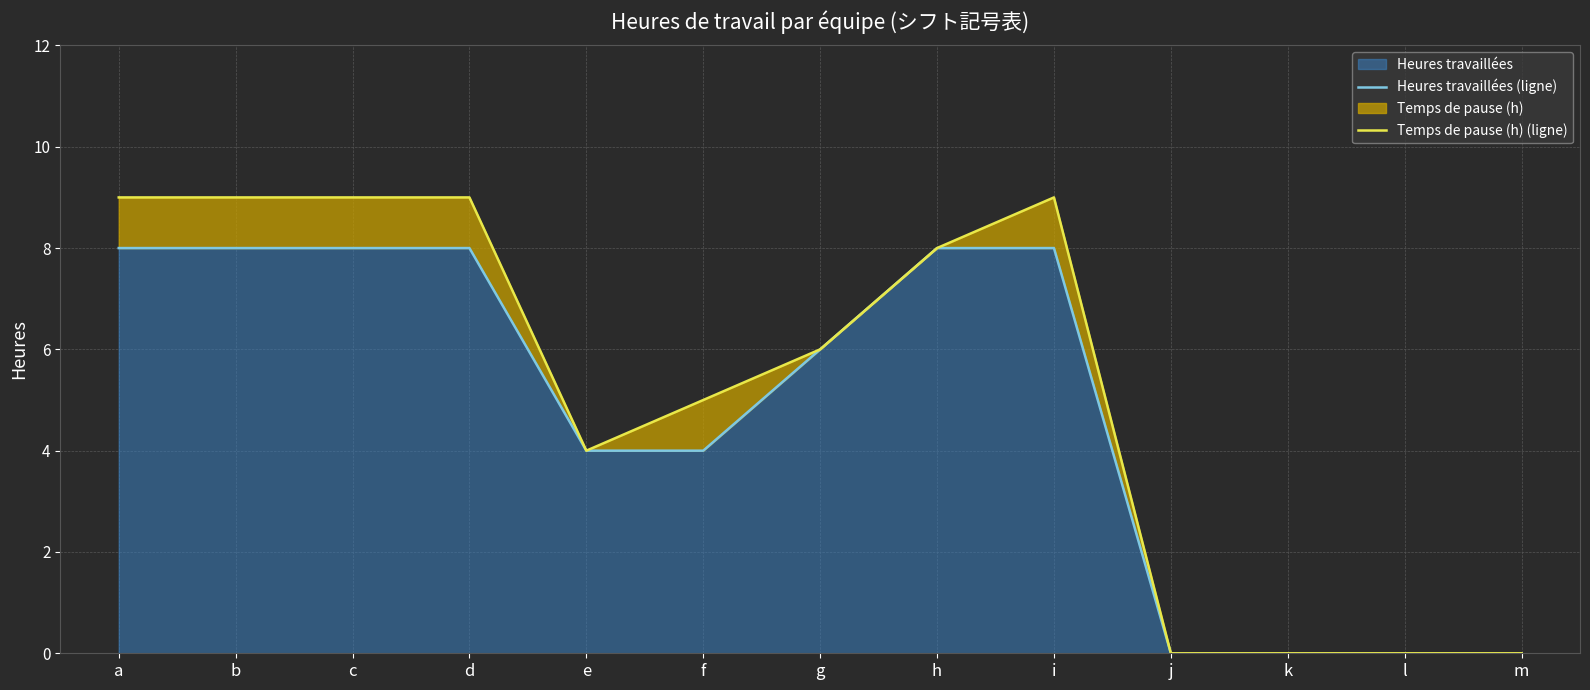

Reading left to right, list all the values displayed in this chart.

Heures travaillées (ligne): 8	8	8	8	4	4	6	8	8	0	0	0	0
Temps de pause (h) (ligne): 9	9	9	9	4	5	6	8	9	0	0	0	0